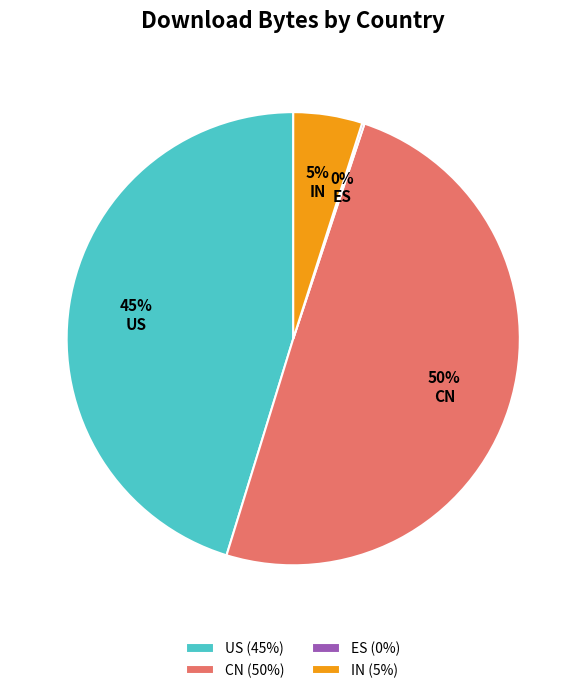

Is there a majority slice in this chart?

No